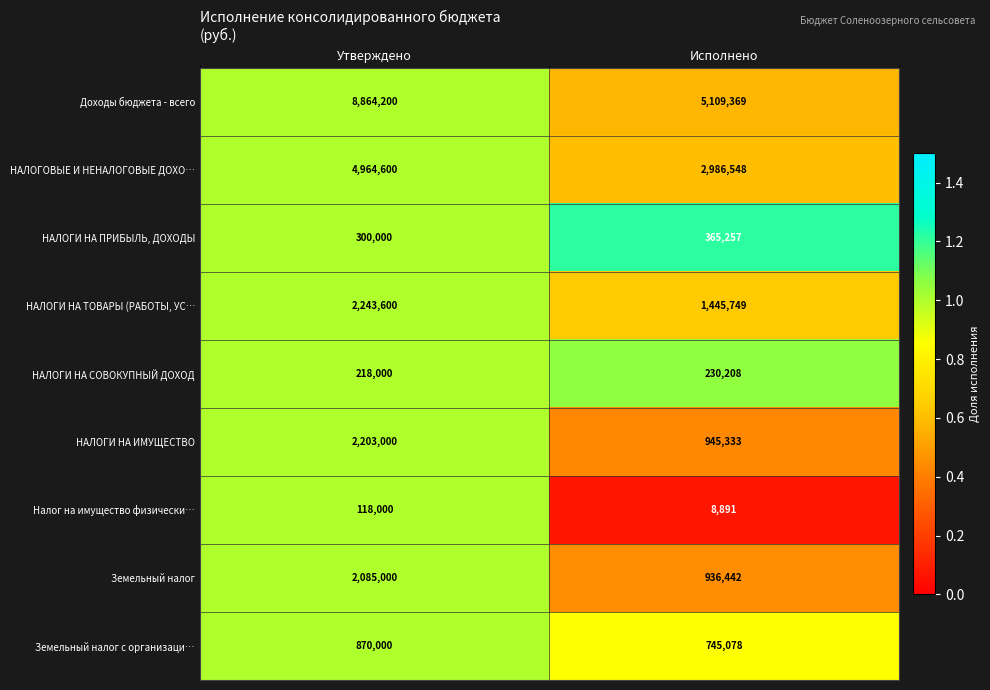

Rank the series at Утверждено from highest to lowest value.

Доходы бюджета - всего, НАЛОГОВЫЕ И НЕНАЛОГОВЫЕ ДОХО…, НАЛОГИ НА ТОВАРЫ (РАБОТЫ, УС…, НАЛОГИ НА ИМУЩЕСТВО, Земельный налог, Земельный налог с организаци…, НАЛОГИ НА ПРИБЫЛЬ, ДОХОДЫ, НАЛОГИ НА СОВОКУПНЫЙ ДОХОД, Налог на имущество физически…